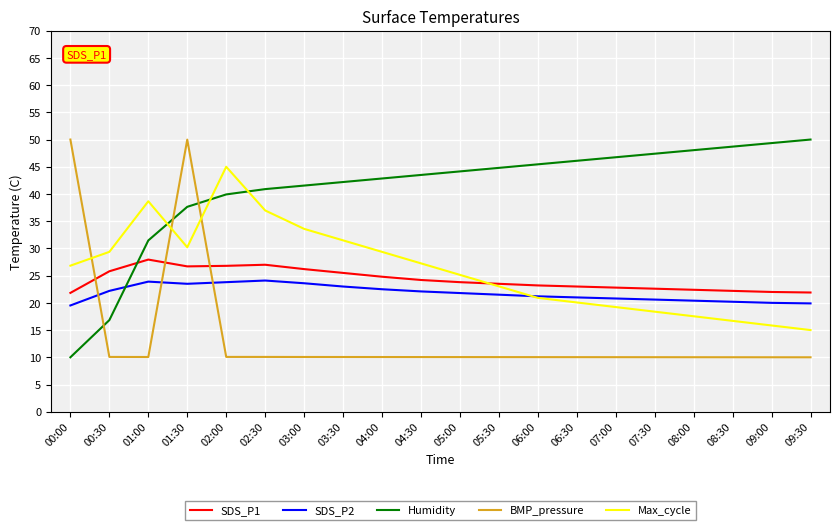

What is the minimum value shown in the chart?

10.0